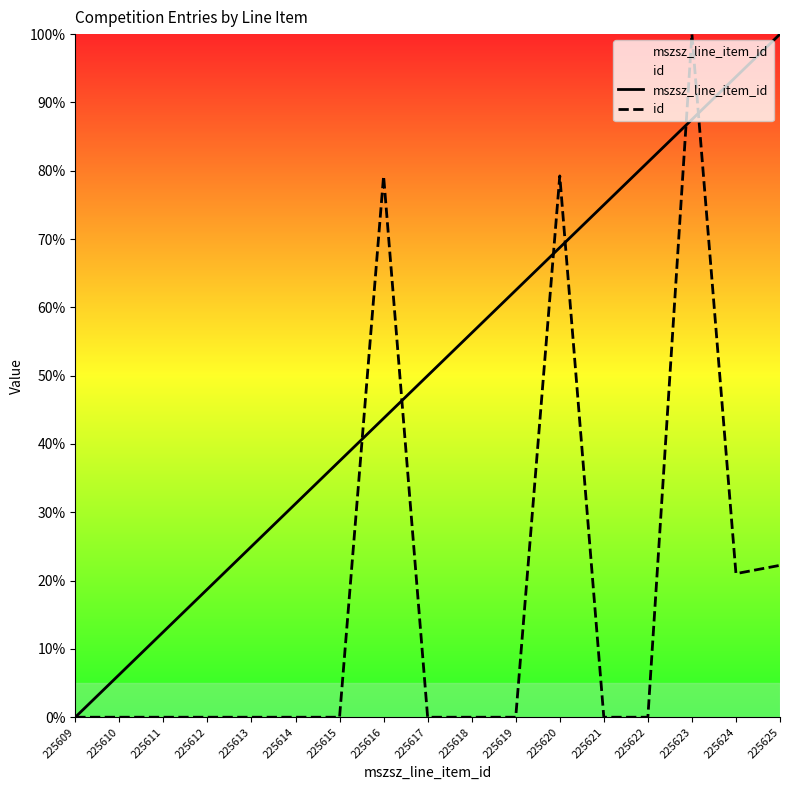

Rank the categories by mszsz_line_item_id value from highest to lowest.

225625, 225624, 225623, 225622, 225621, 225620, 225619, 225618, 225617, 225616, 225615, 225614, 225613, 225612, 225611, 225610, 225609